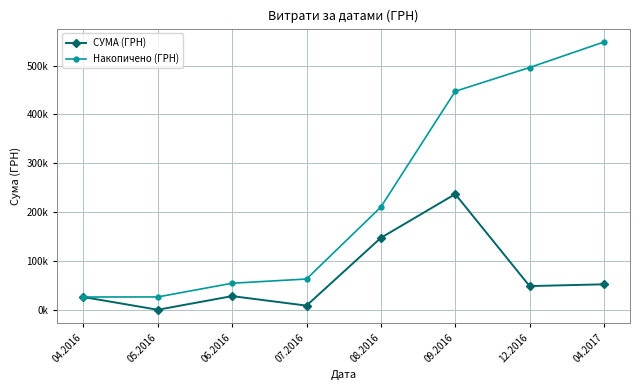

What are all the series names shown in the legend?

СУМА (ГРН), Накопичено (ГРН)